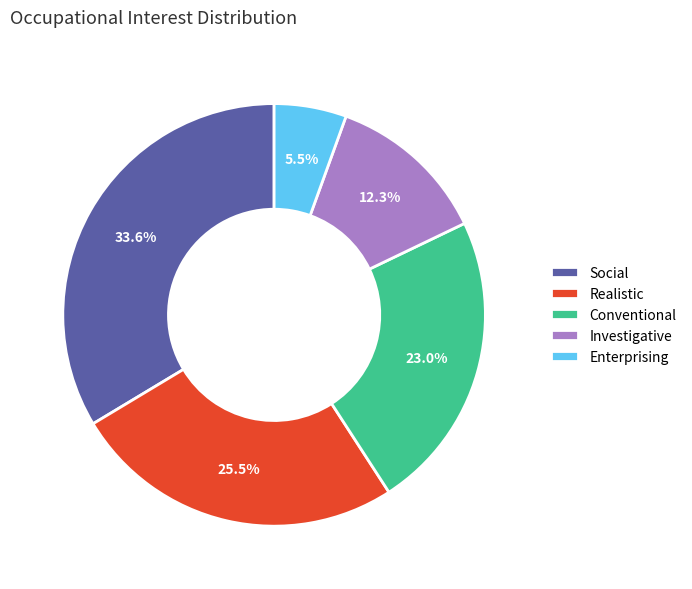

To the nearest percent, what portion does Social represent?

34%